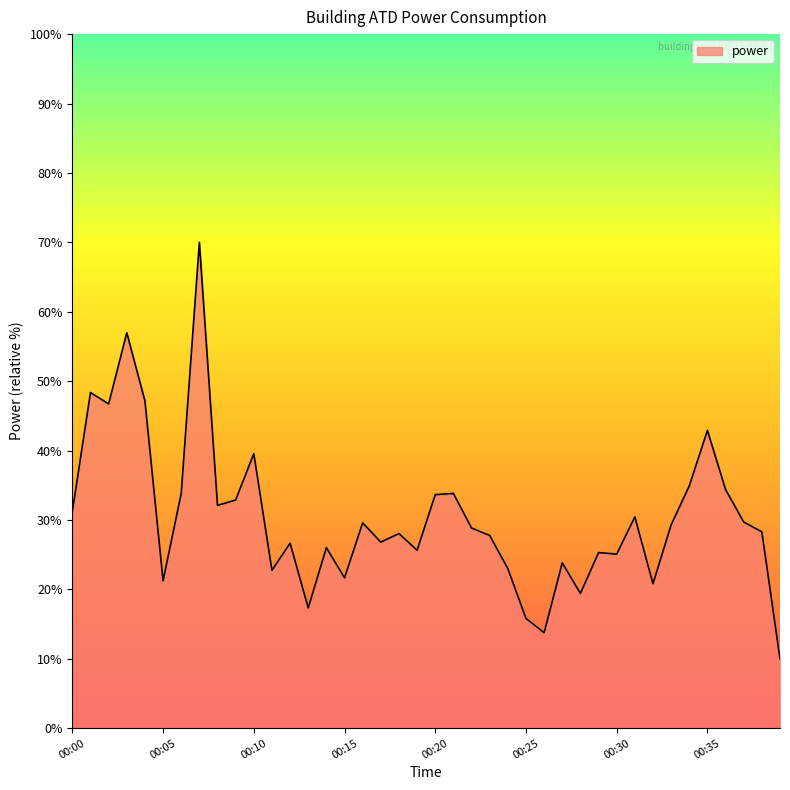

What is the difference between the maximum and second lowest values?

56.2